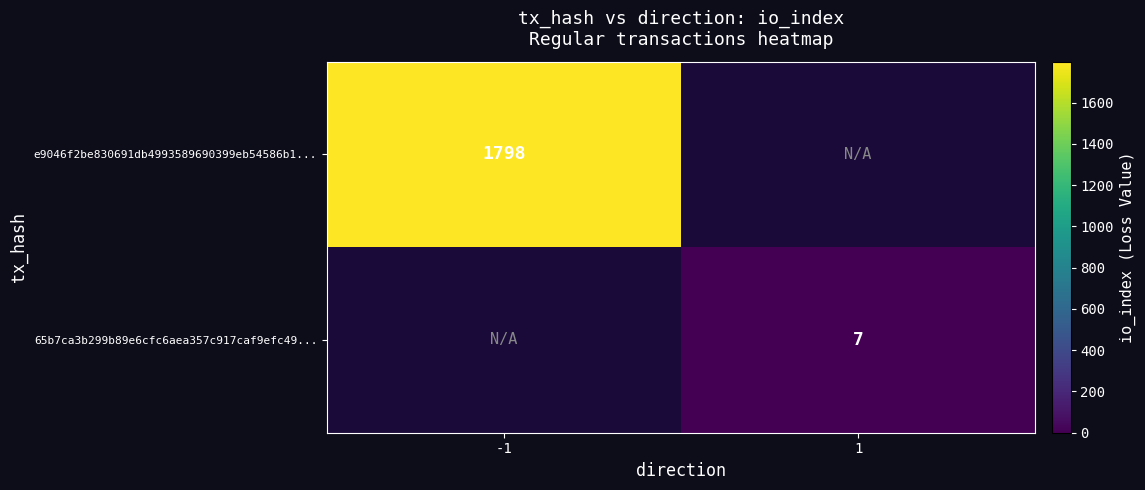

True or false: e9046f2be830691db4993589690399eb54586b1... has a value of 768 at -1.

False